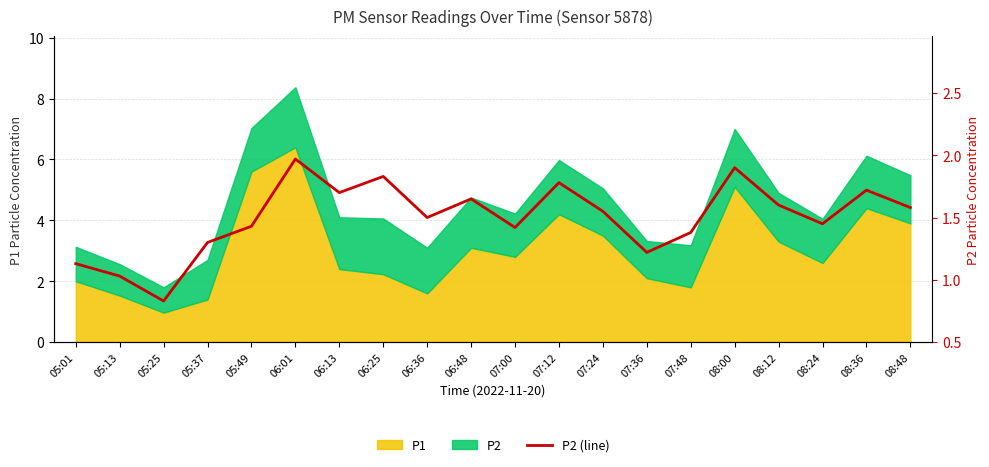

Rank the categories by value from lowest to highest.

05:25, 05:13, 05:01, 07:36, 05:37, 07:48, 07:00, 05:49, 08:24, 06:36, 07:24, 08:48, 08:12, 06:48, 06:13, 08:36, 07:12, 06:25, 08:00, 06:01